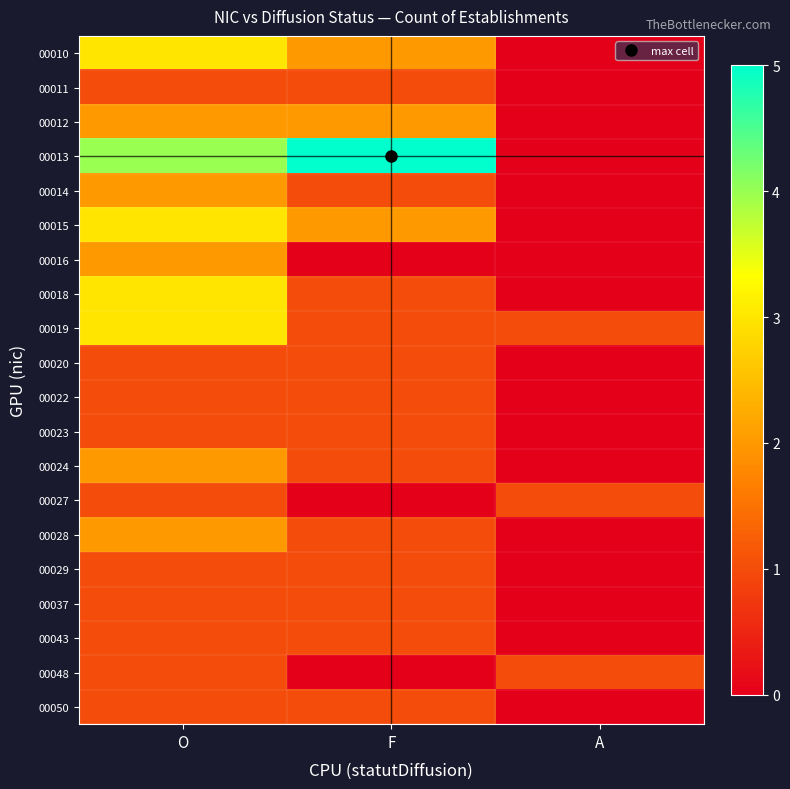

What is the spread (max minus min) of values at F?

5